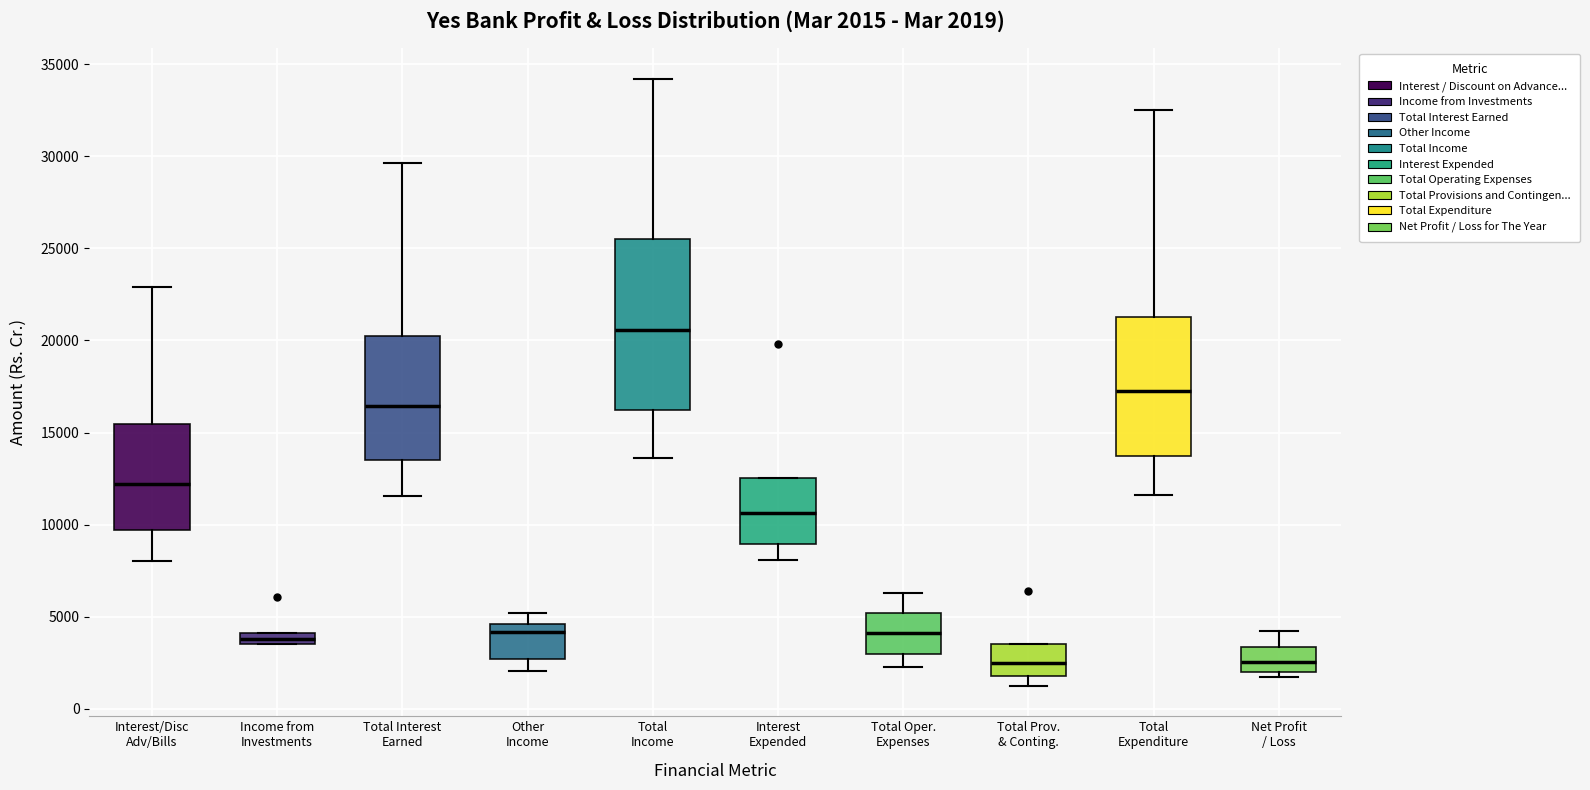

Which box is the tallest, from its lower edge to its upper edge?

Total Income